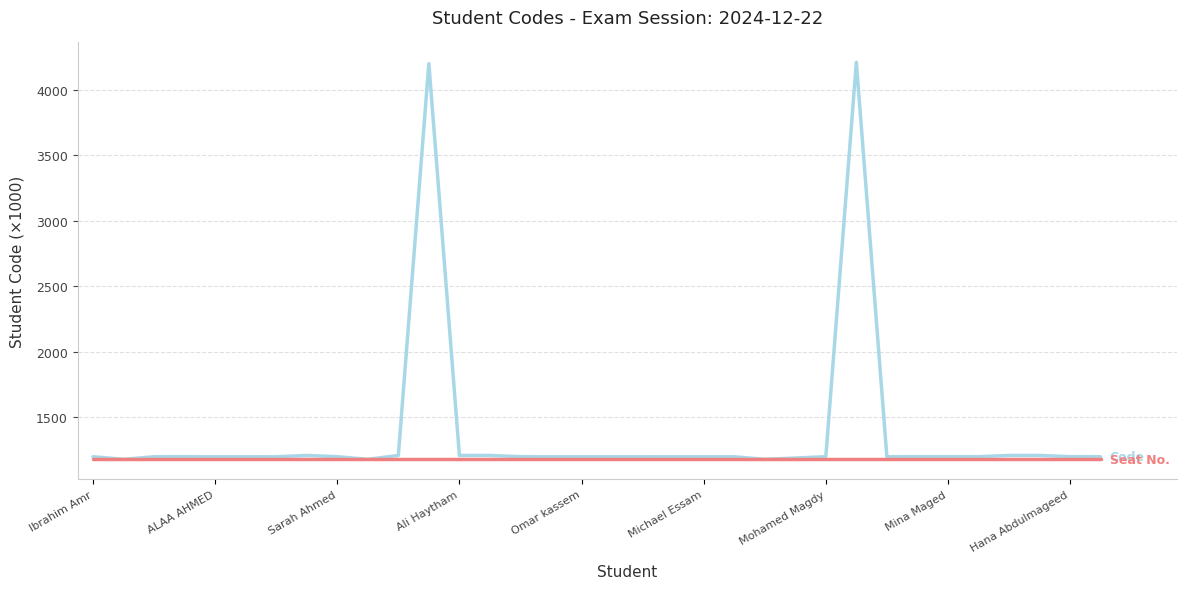

What is the maximum value shown in the chart?

4210.2